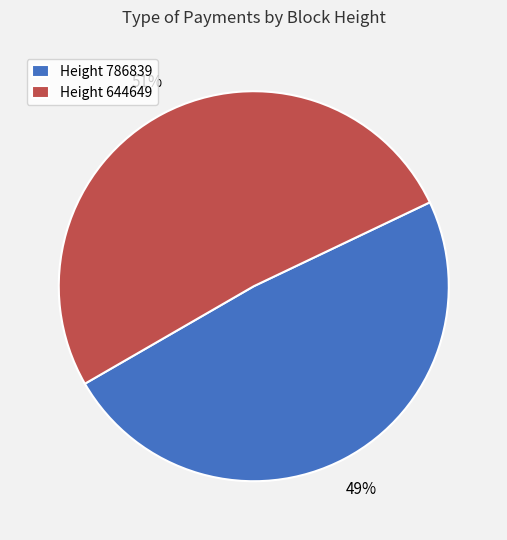

To the nearest percent, what percentage of the pie is Height 644649?

51%